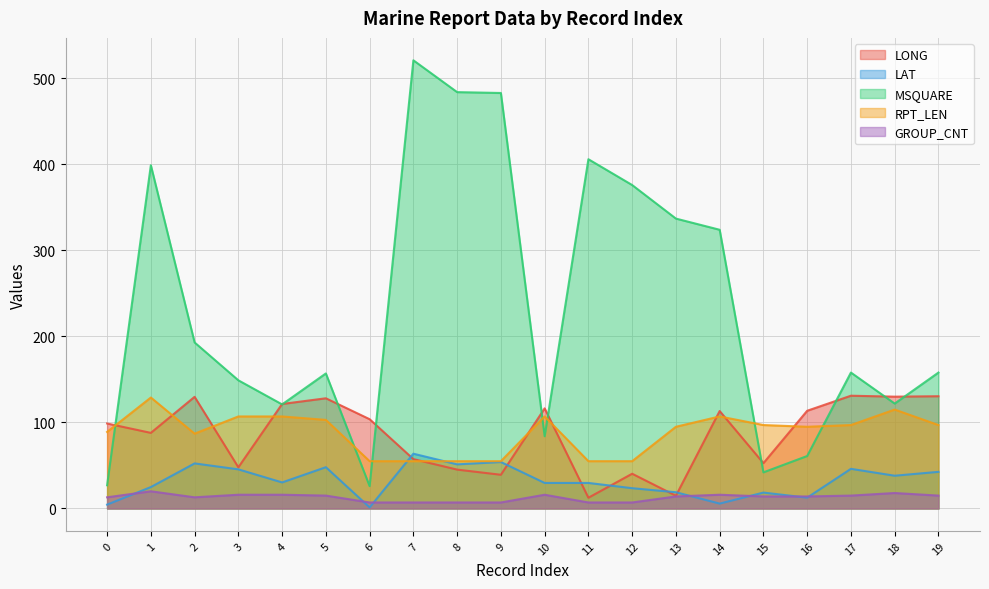

True or false: LONG and GROUP_CNT intersect in this chart.

False